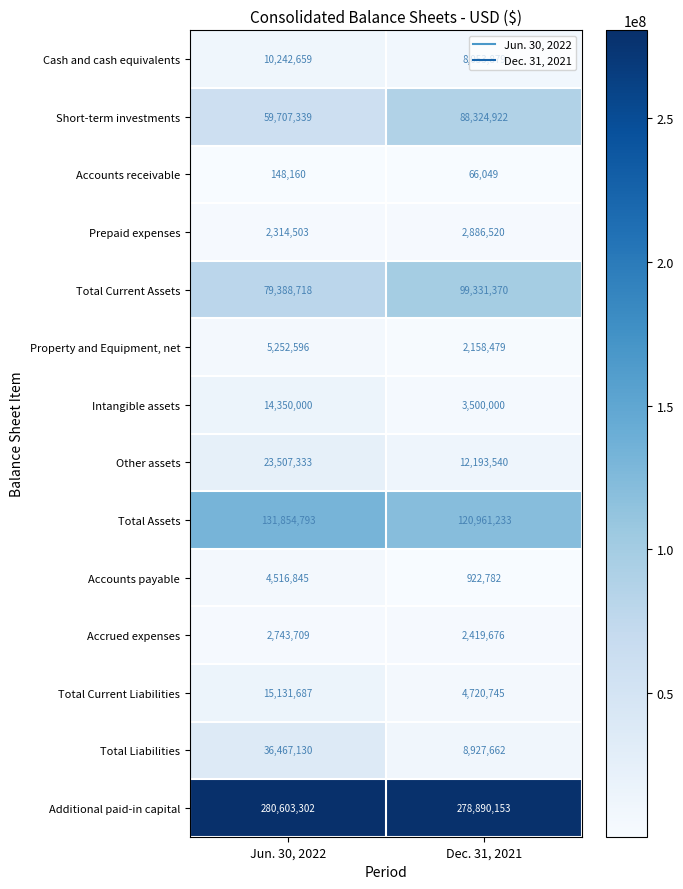

The Other assets series shows 9734730 at Jun. 30, 2022. True or false?

False